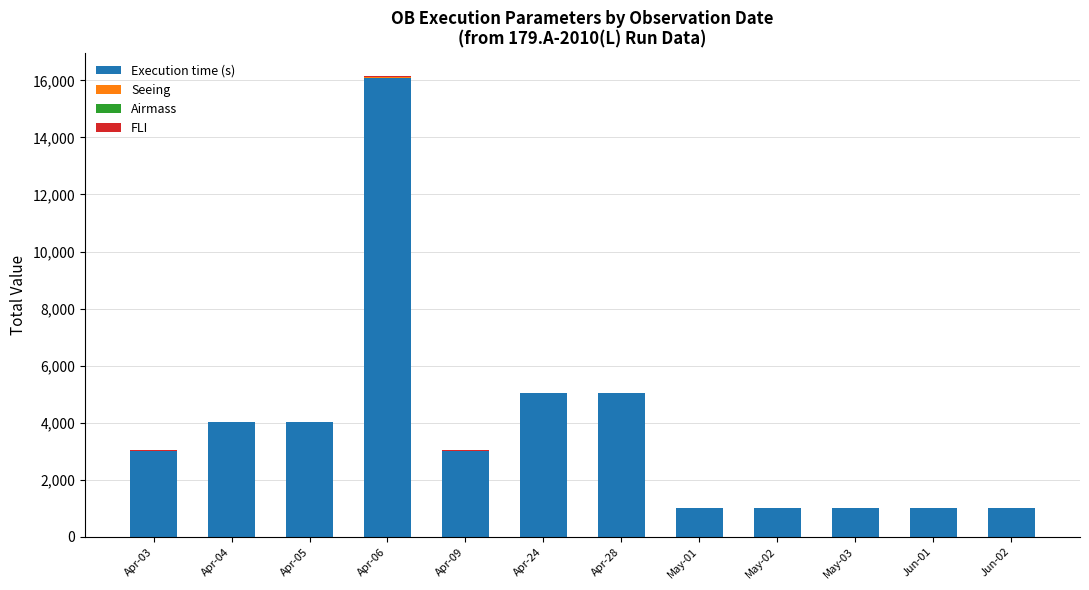

At which label does Execution time (s) reach its peak?

Apr-06